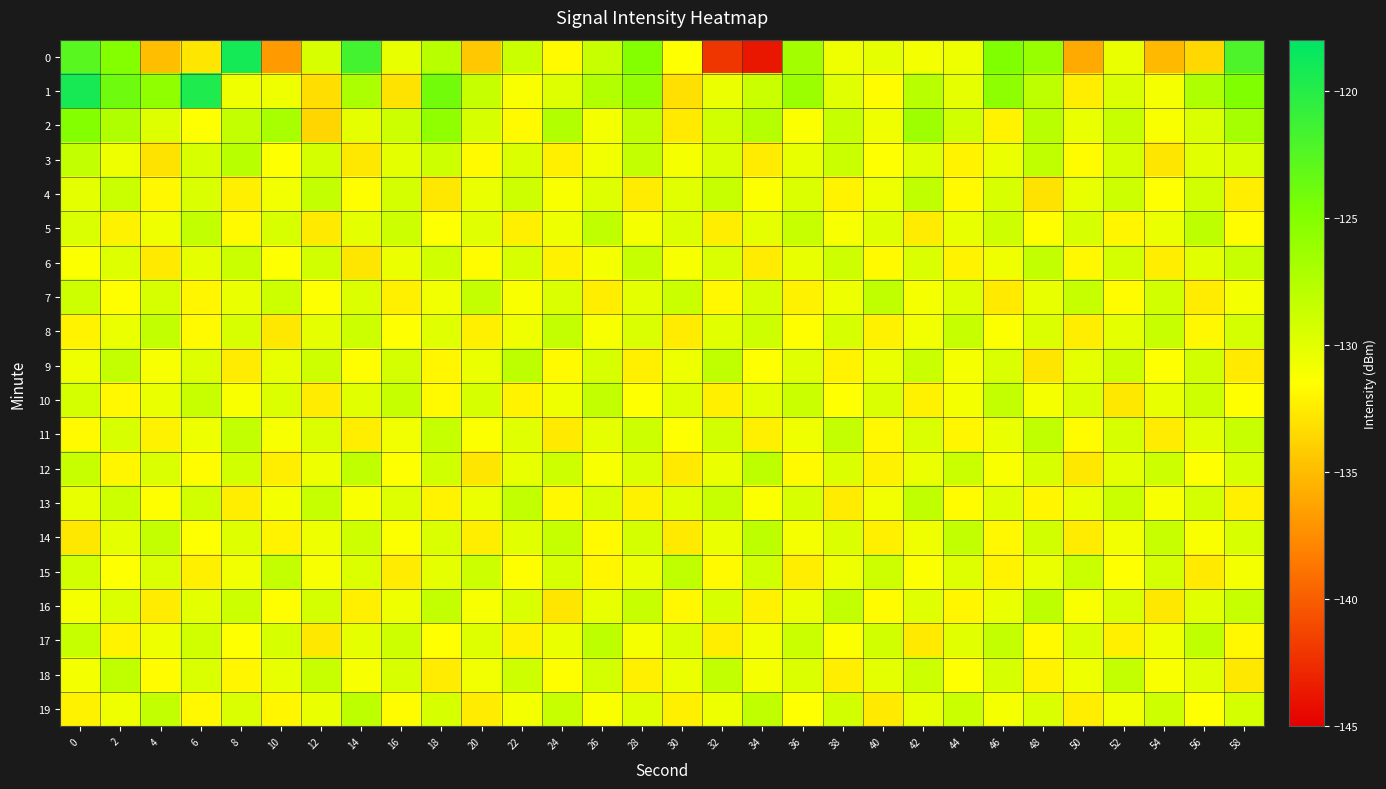

Which series has the largest total across all categories?

1